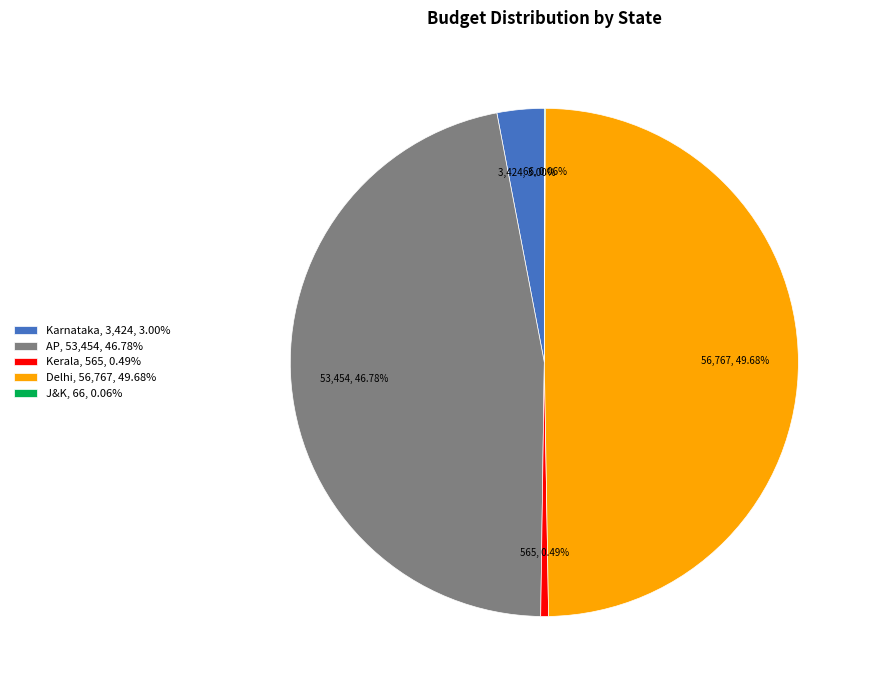

Which has a higher value, Karnataka, 3,424, 3.00% or Delhi, 56,767, 49.68%?

Delhi, 56,767, 49.68%